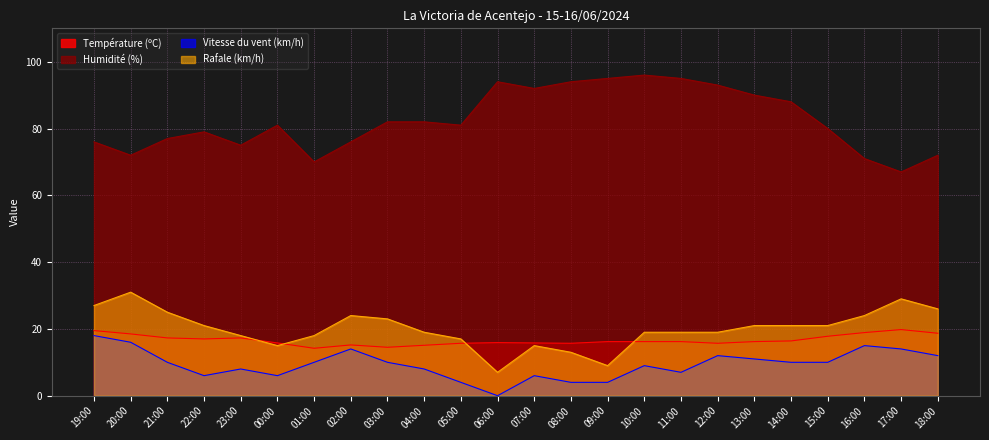

Which category has the lowest value in the Humidité (%) series?

17:00